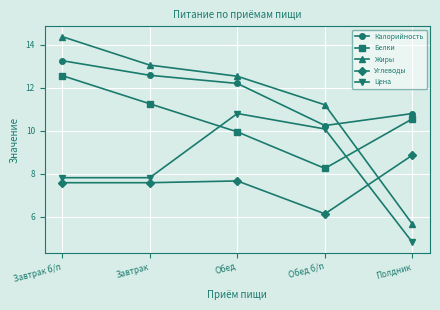

Rank the series at Завтрак б/п from lowest to highest value.

Углеводы, Цена, Белки, Калорийность, Жиры